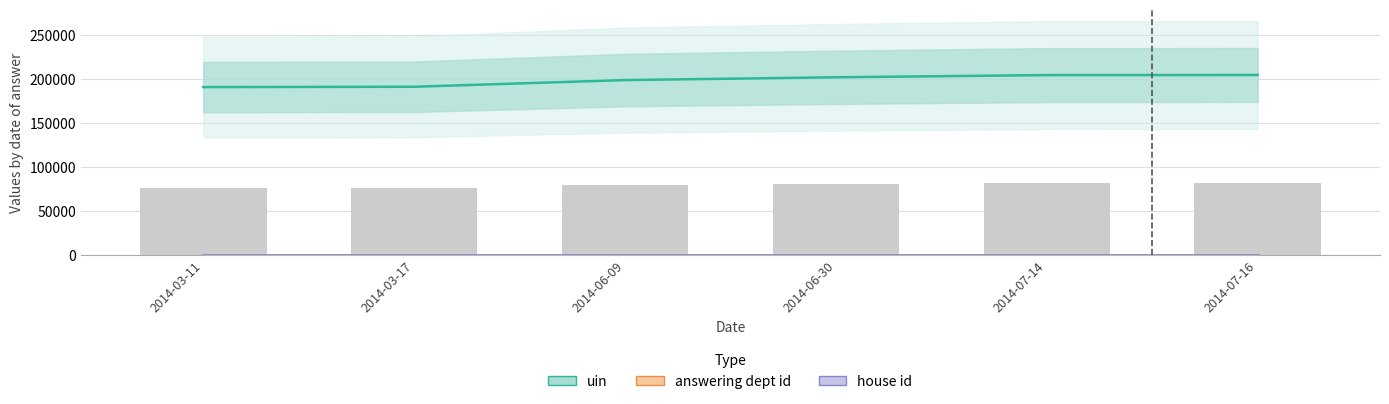

How many groups of bars are there?

6